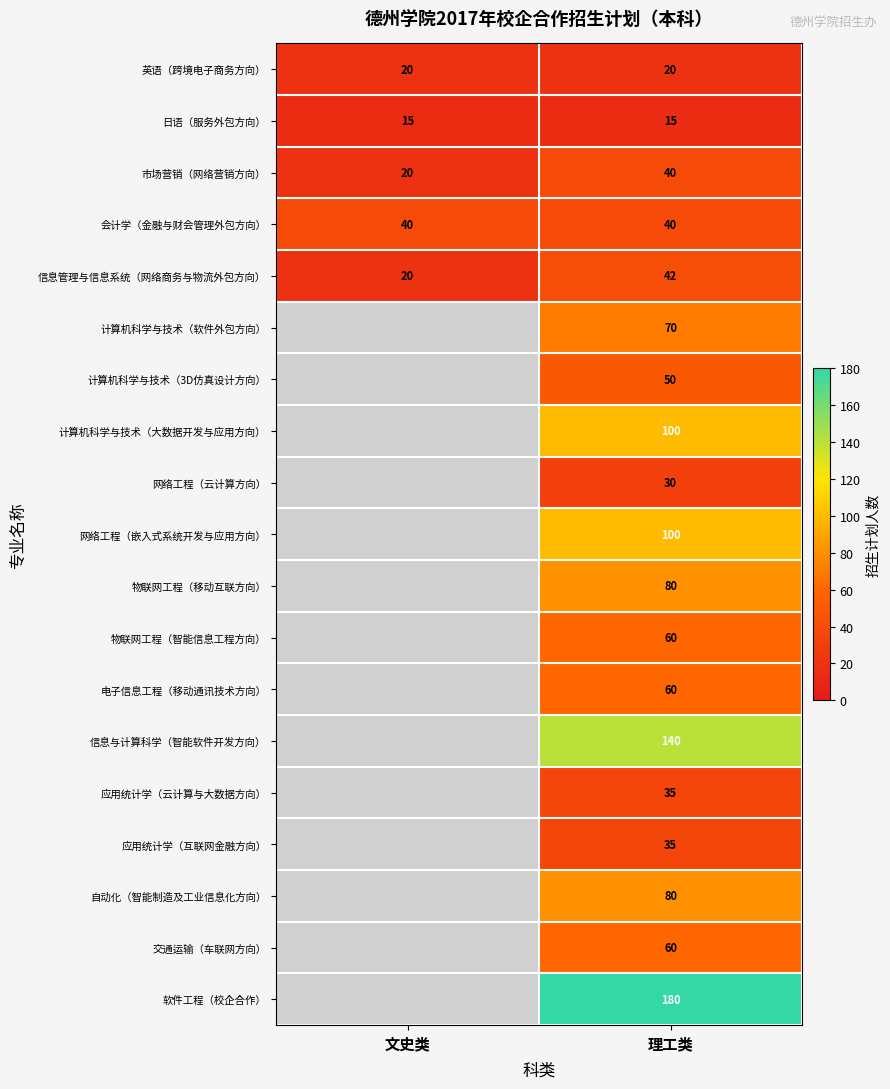

The value of 市场营销（网络营销方向） at 文史类 is 7. True or false?

False